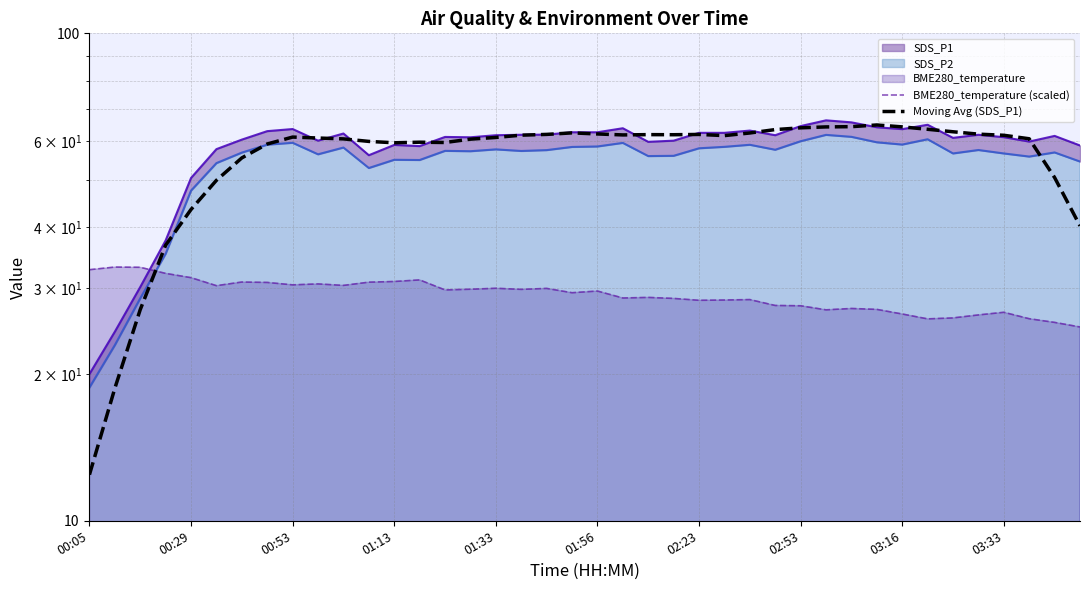

What is the spread (max minus min) of values at 01:13?

28.7